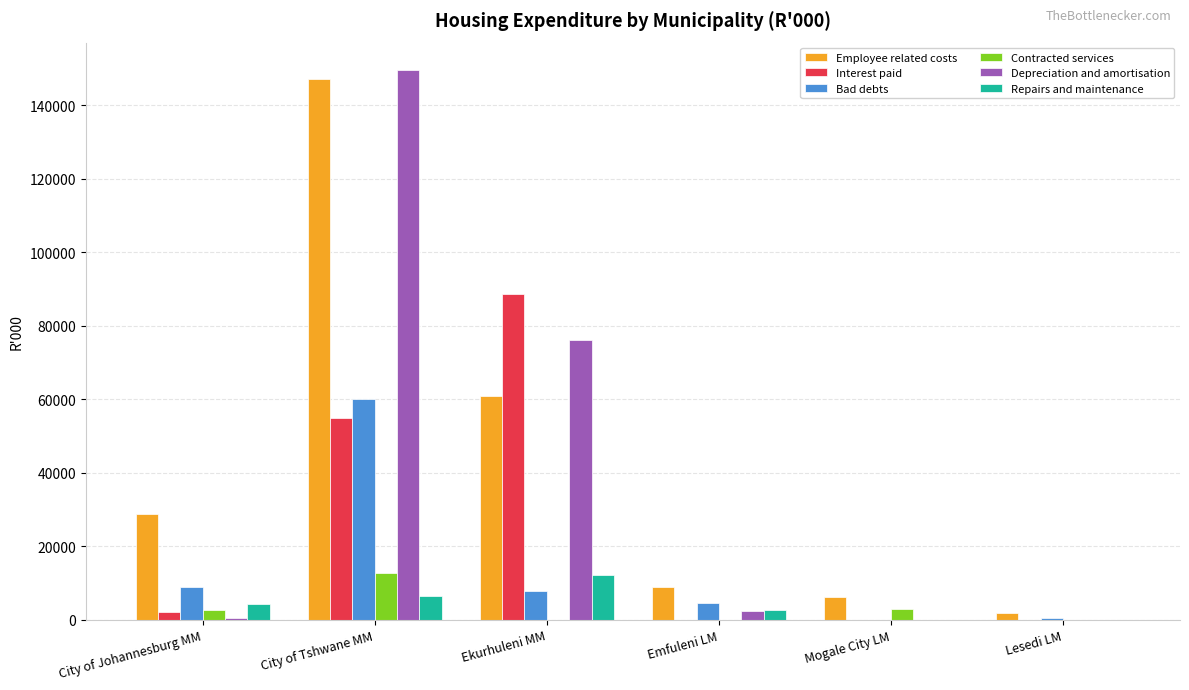

What is the greatest value displayed?

149531